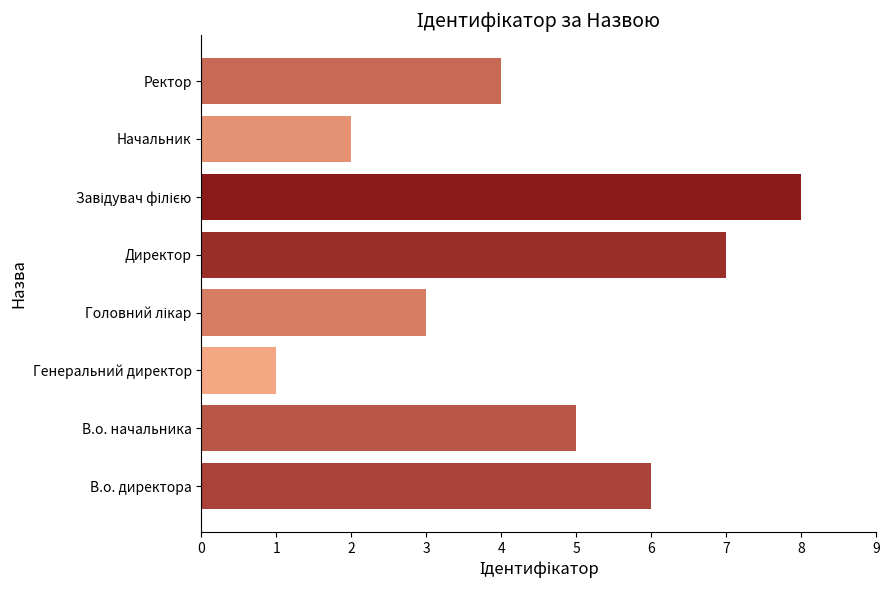

Reading bottom to top, list all the values displayed in this chart.

6	5	1	3	7	8	2	4